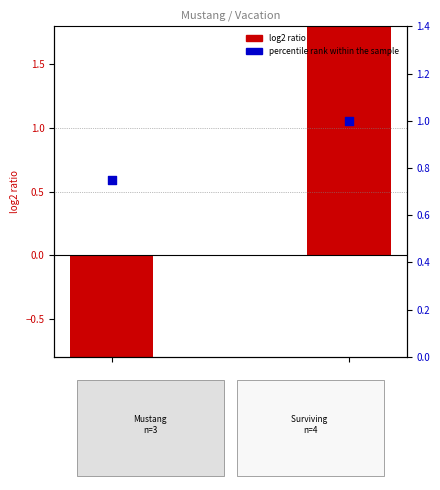

Is the value of log2 key ratio at −0.5 greater than the value of percentile rank within sample at −1.0?

Yes